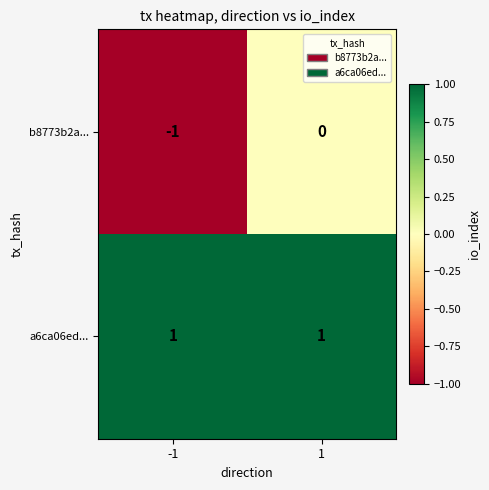

List the series in order of their peak value, highest first.

a6ca06ed..., b8773b2a...